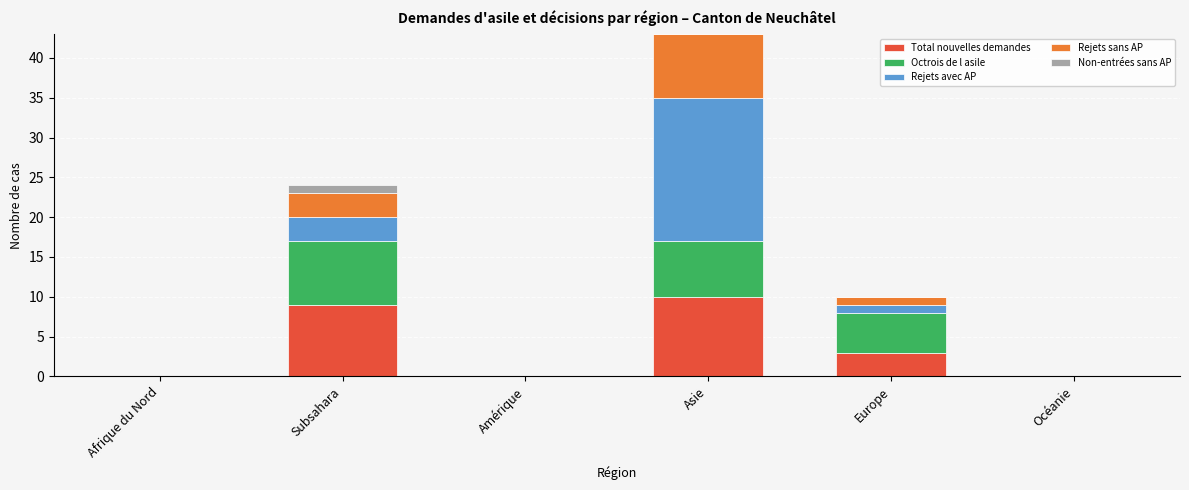

At which category is the sum across all series the highest?

Asie